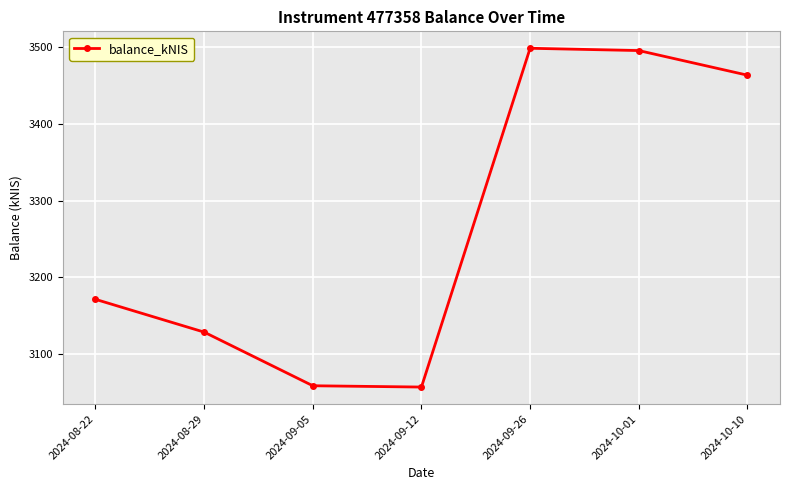

What is the change in value from 2024-09-05 to 2024-09-12?

-1.7